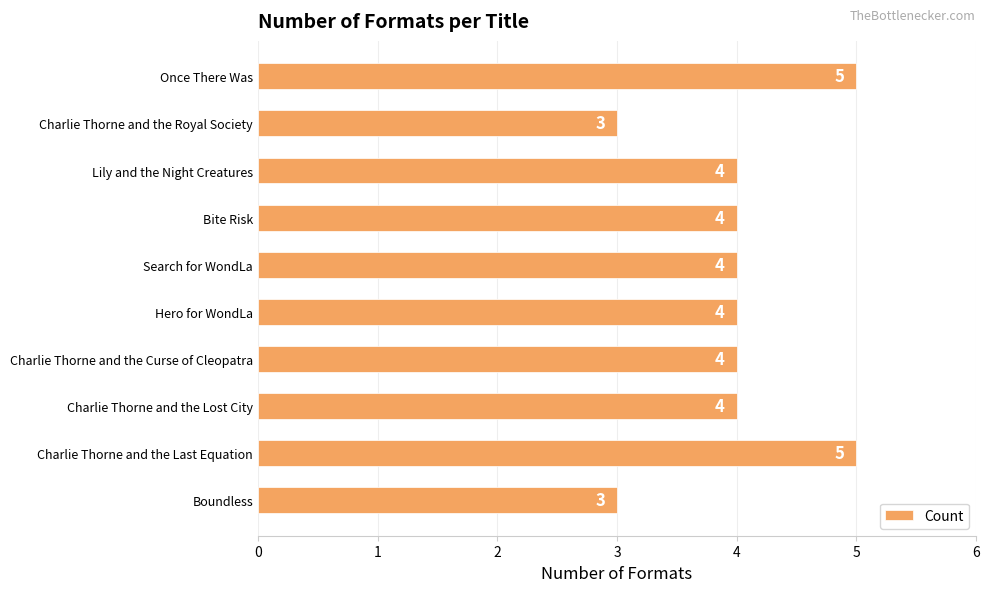

What is the difference between the second highest and second lowest values?

2